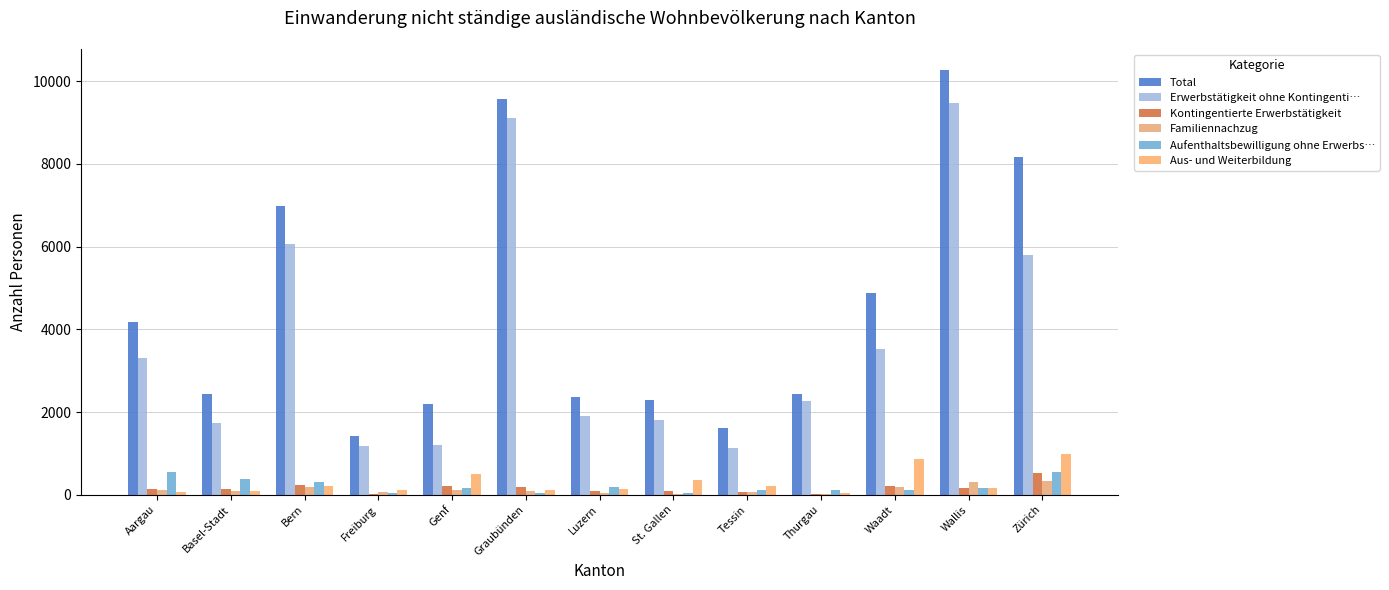

How many series are shown in this chart?

6